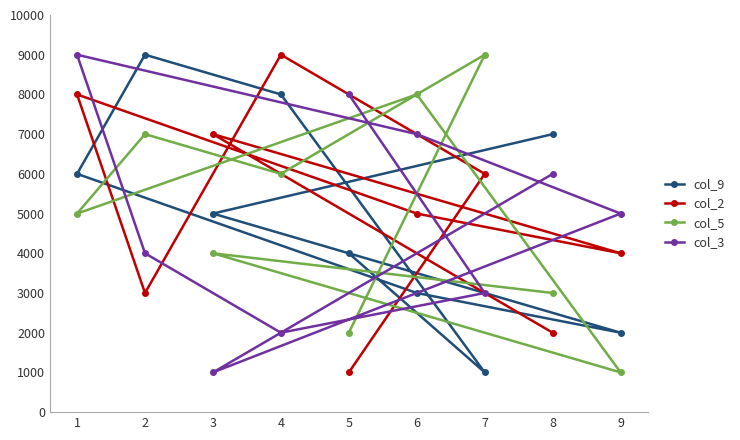

Where does the col_9 series first go above 5000?

1